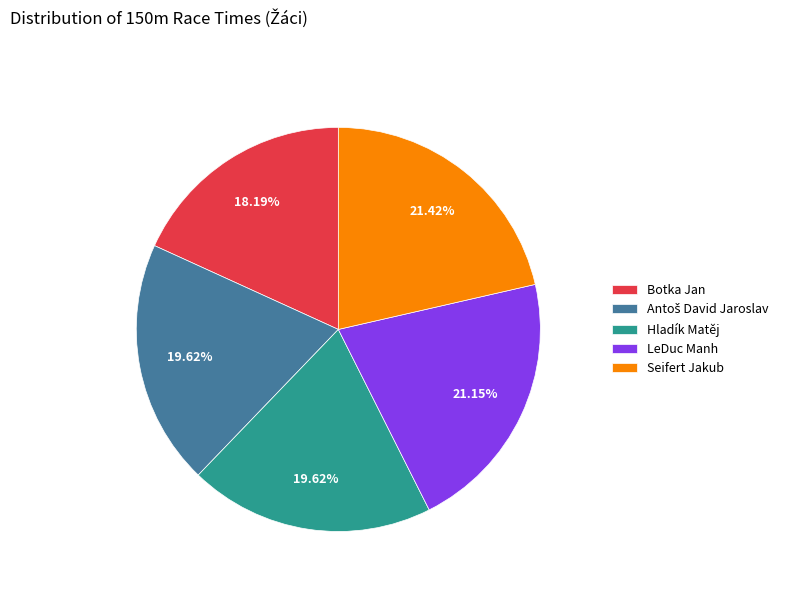

Is there a majority slice in this chart?

No